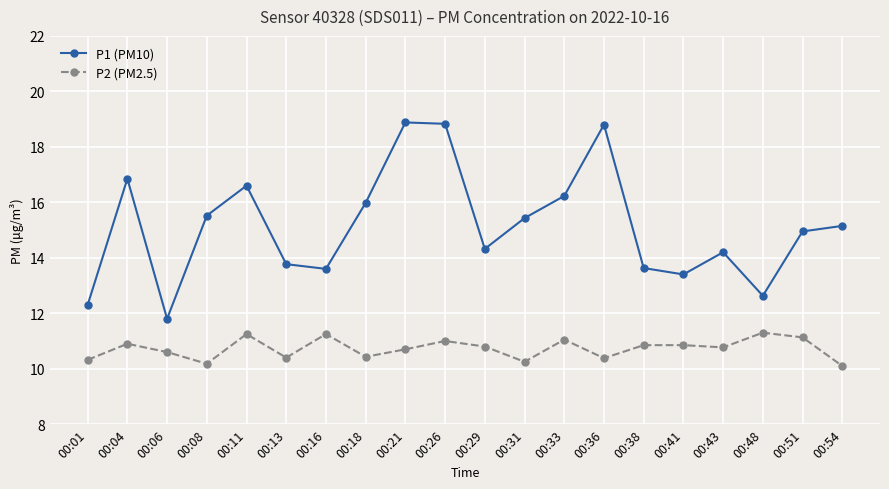

What are all the series names shown in the legend?

P1 (PM10), P2 (PM2.5)